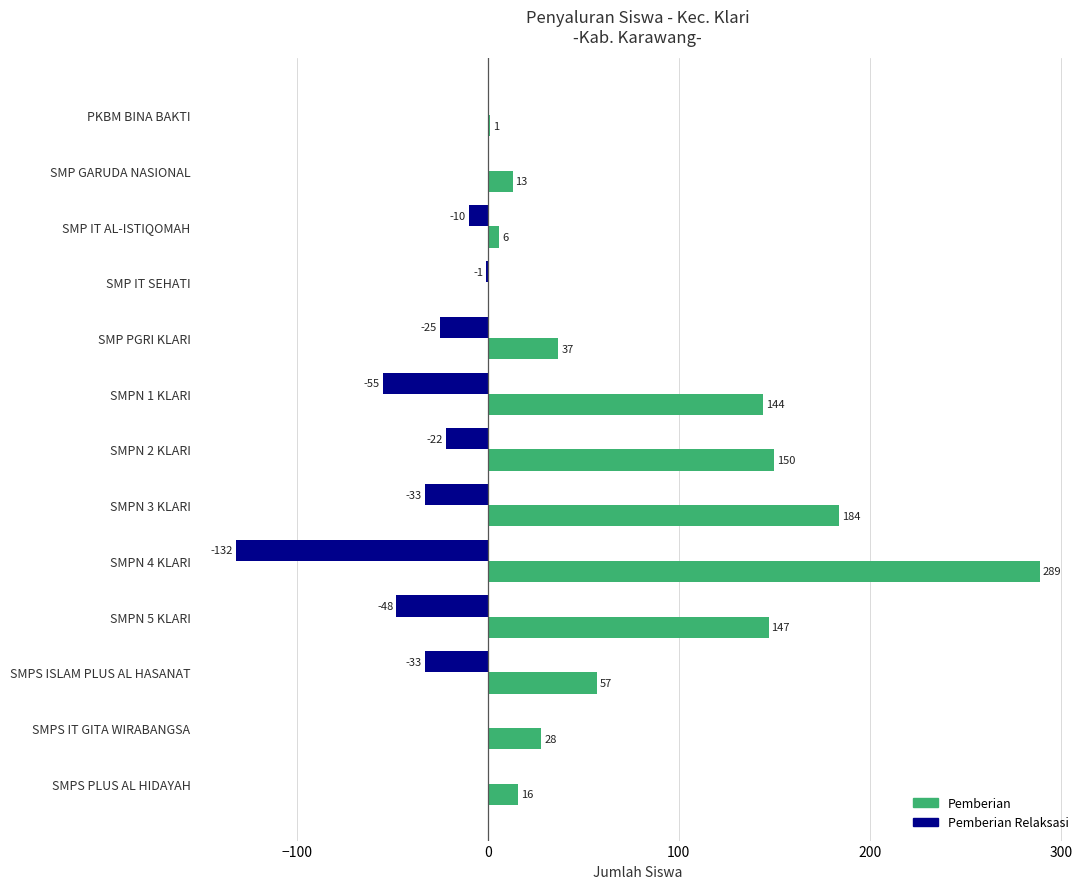

What is the sum of the Pemberian Relaksasi values at SMPS IT GITA WIRABANGSA and SMPN 4 KLARI?

-132